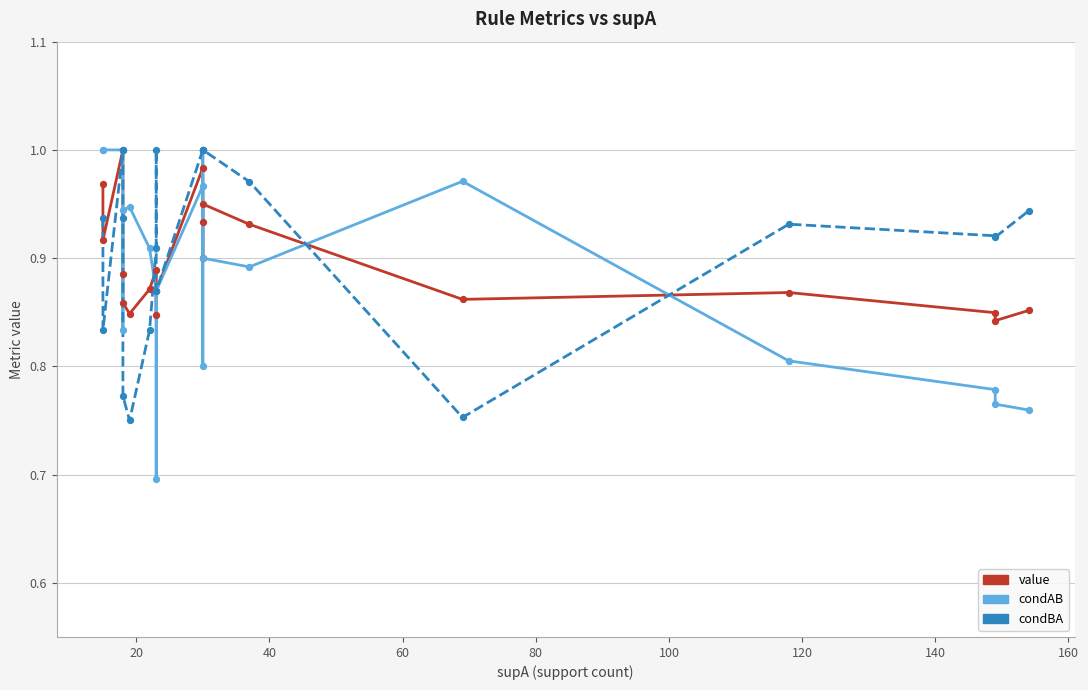

Is the value of condBA at 13 greater than the value of value at 12?

Yes